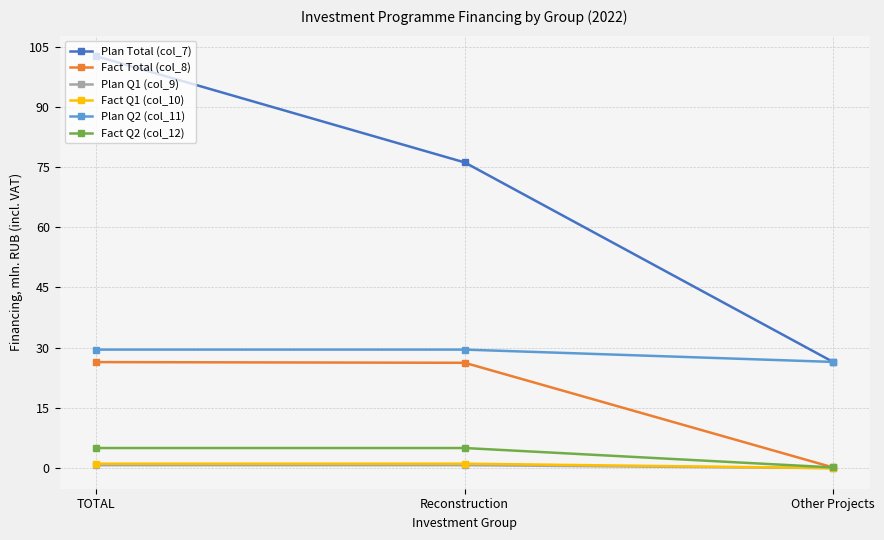

What is the spread (max minus min) of values at Other Projects?

26.4